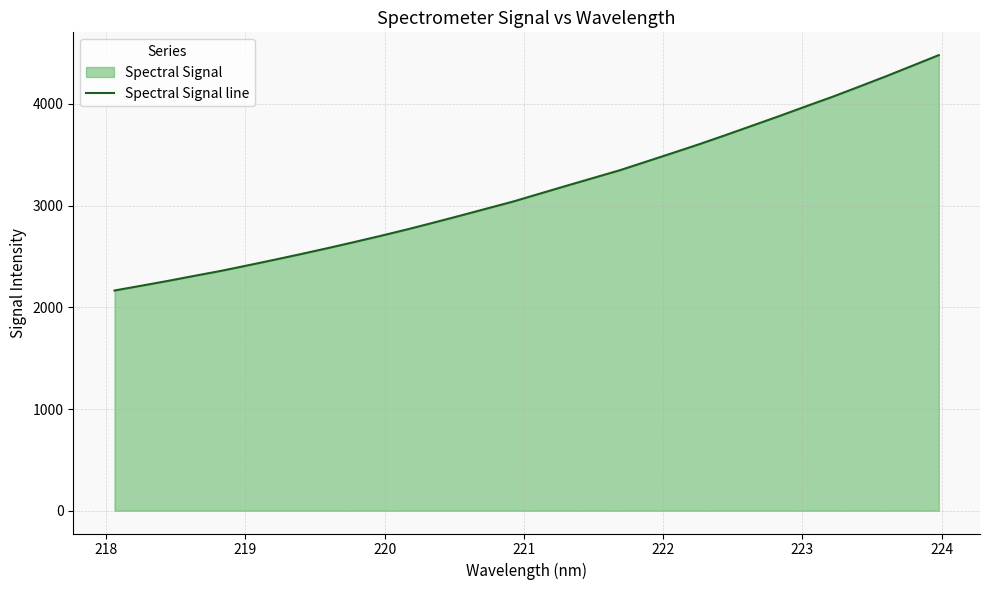

Count the number of values greater than 3118.

16